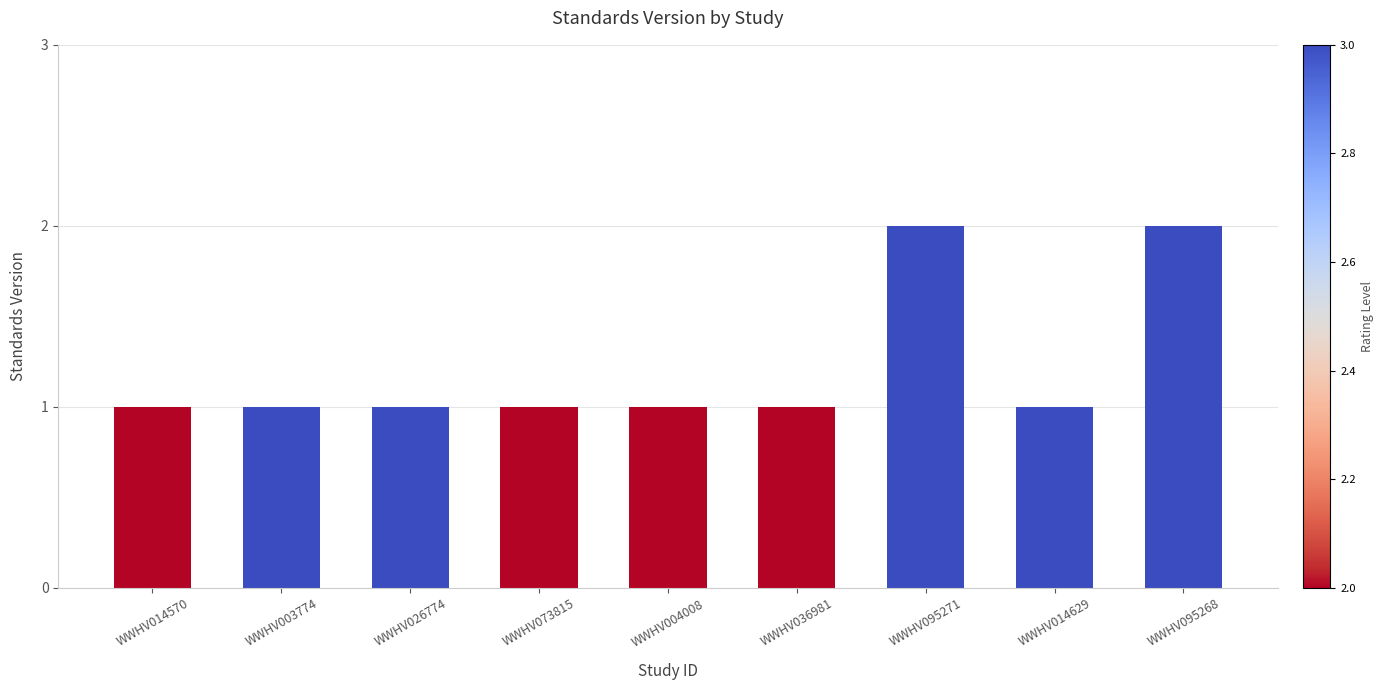

What position from the left is WWHV014570?

1